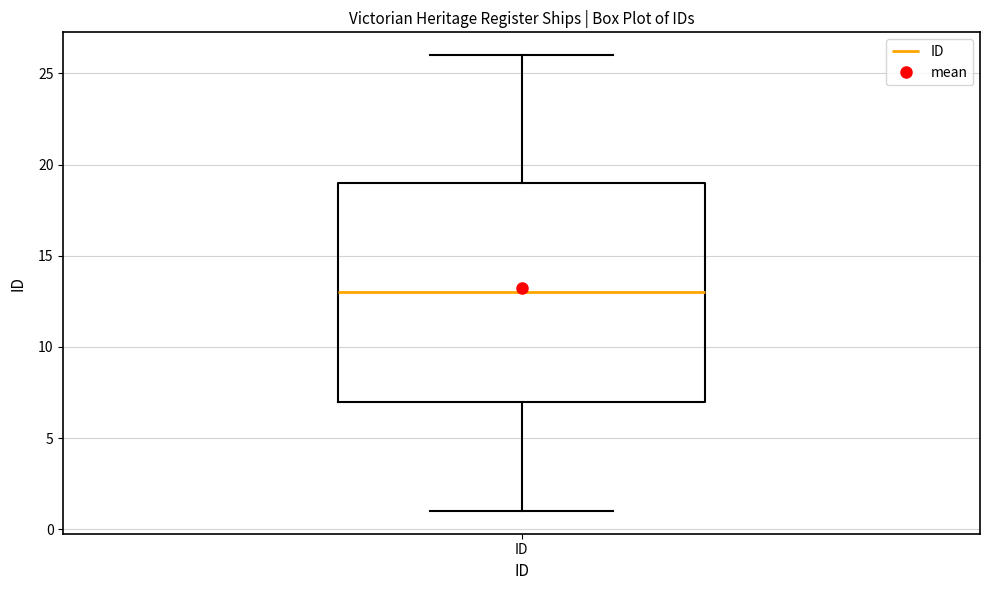

Read this box plot against the y-axis: the position of the median line, the range covered by the box, and the ends of both whiskers. The values are not printed on the chart, so give them approximately, as read against the axis.

median 13, box 7 to 19, whiskers 1 to 26